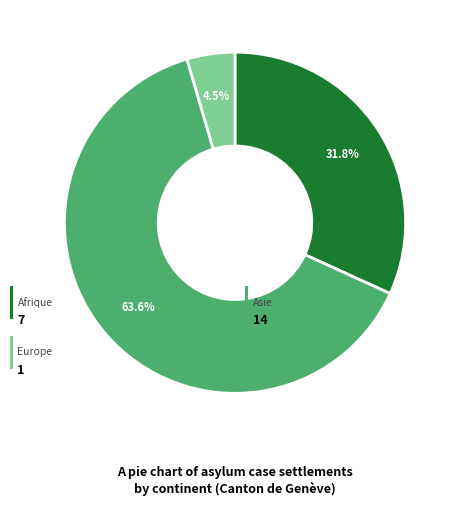

Does any single category account for the majority?

Yes